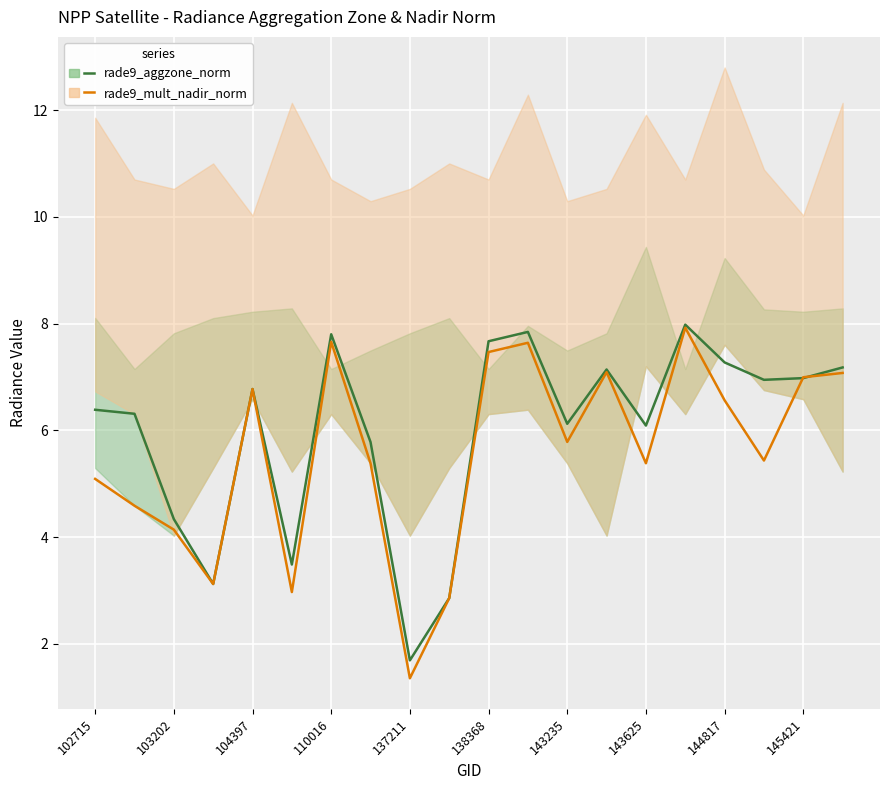

True or false: rade9_aggzone_norm has a value of 6.1 at 143625.

True